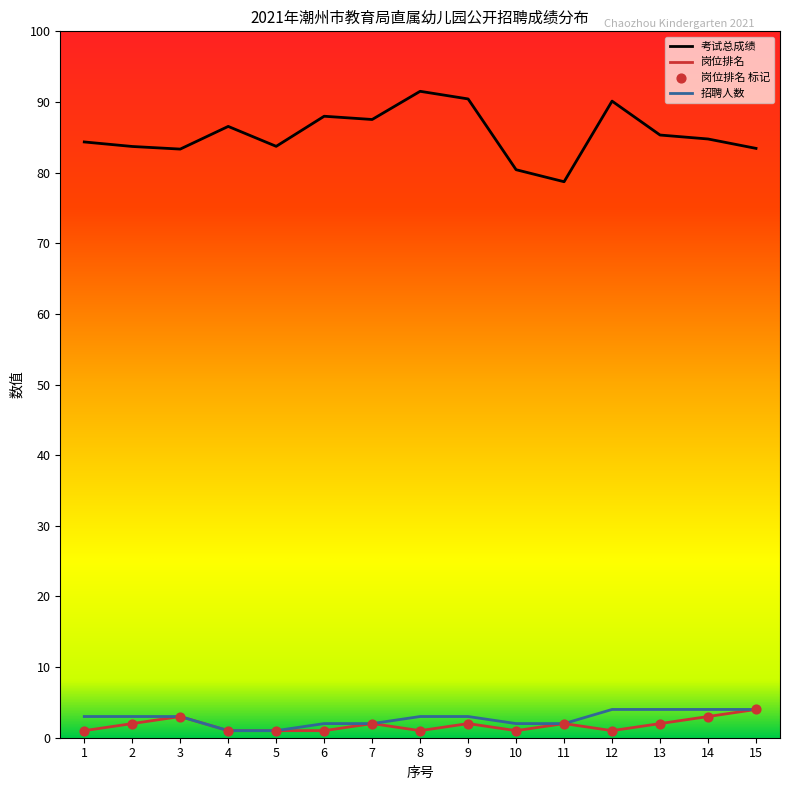

Which series has the widest spread of values?

考试总成绩